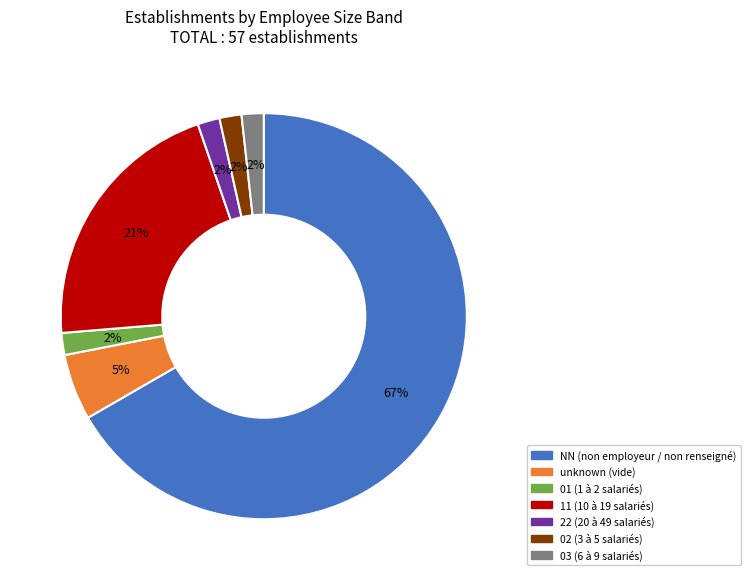

Does any single category account for the majority?

Yes